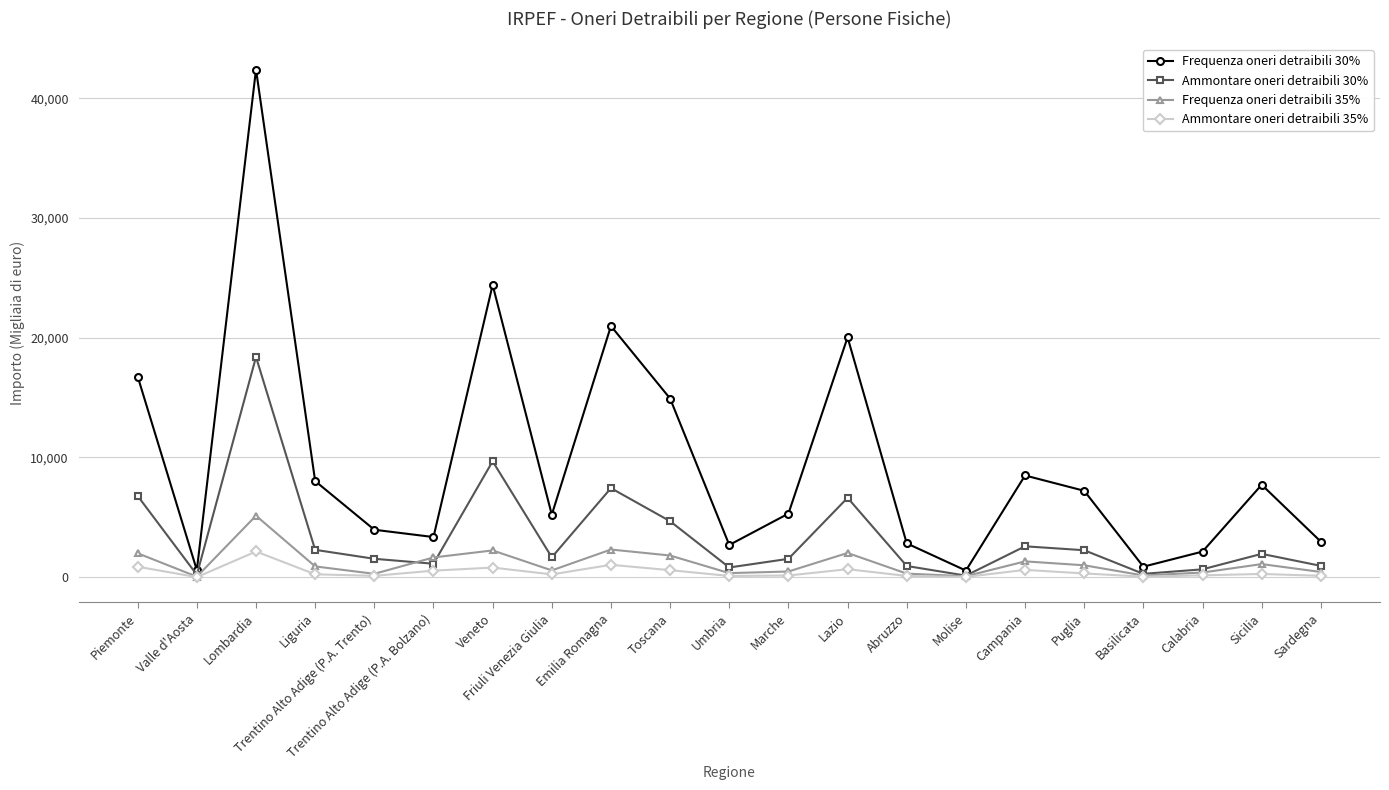

Which series has the largest range (max minus min)?

Frequenza oneri detraibili 30%